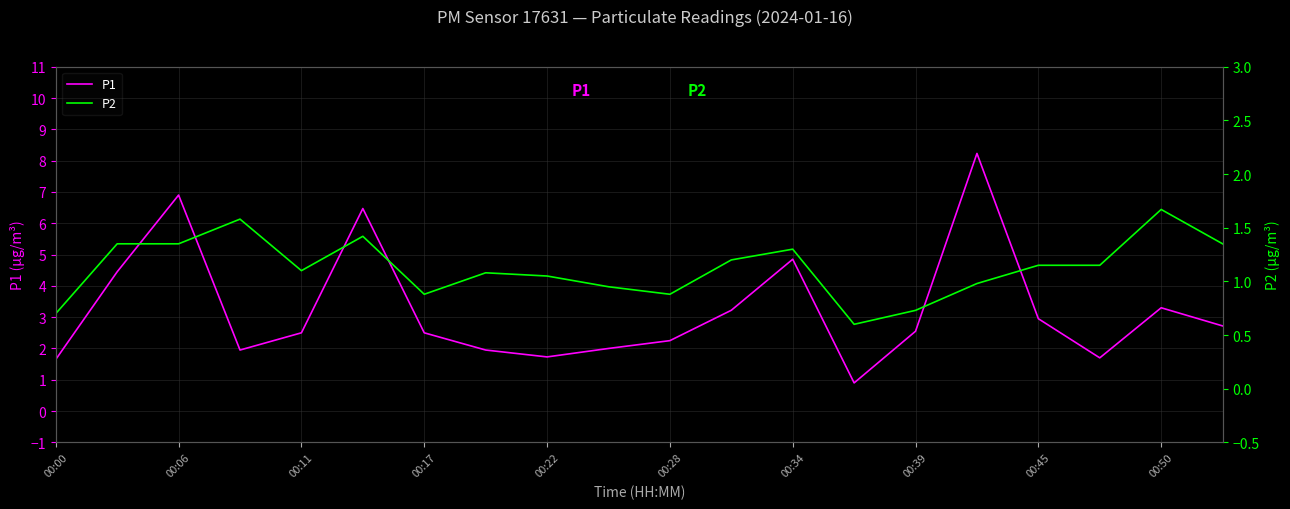

True or false: P1 and P2 cross at least once.

False